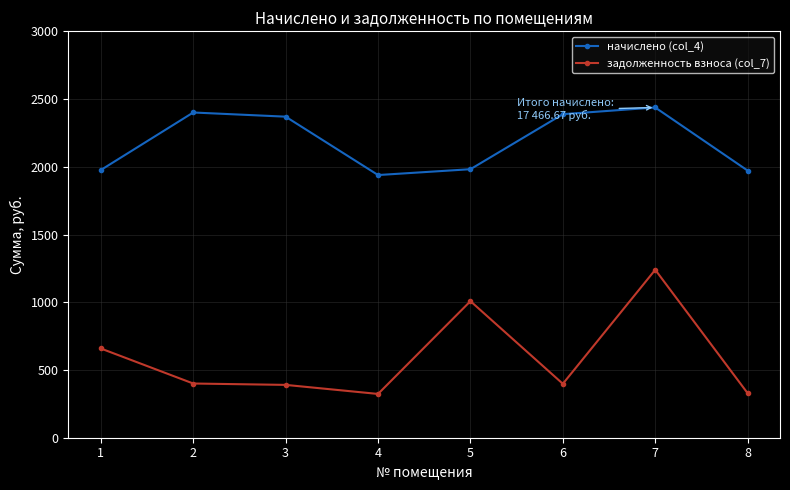

Does the chart display data point markers on the line(s)?

Yes